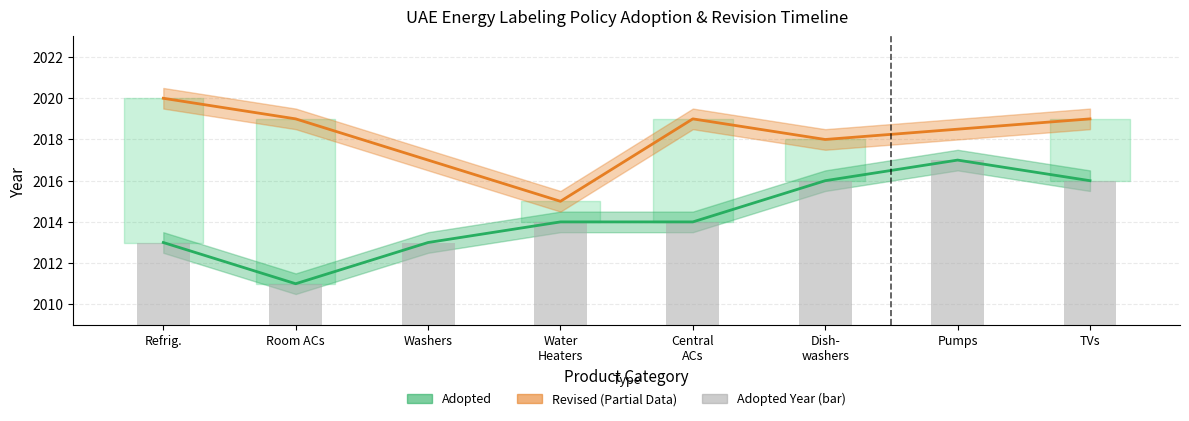

What is the average value?

2014